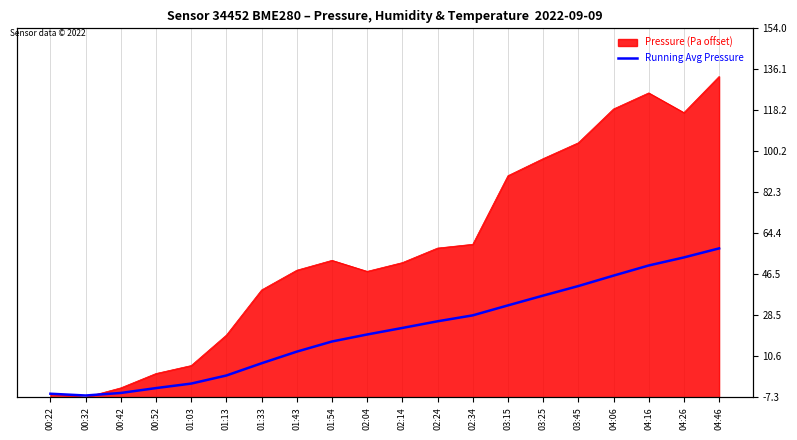

Which has a higher value, 02:04 or 03:15?

03:15